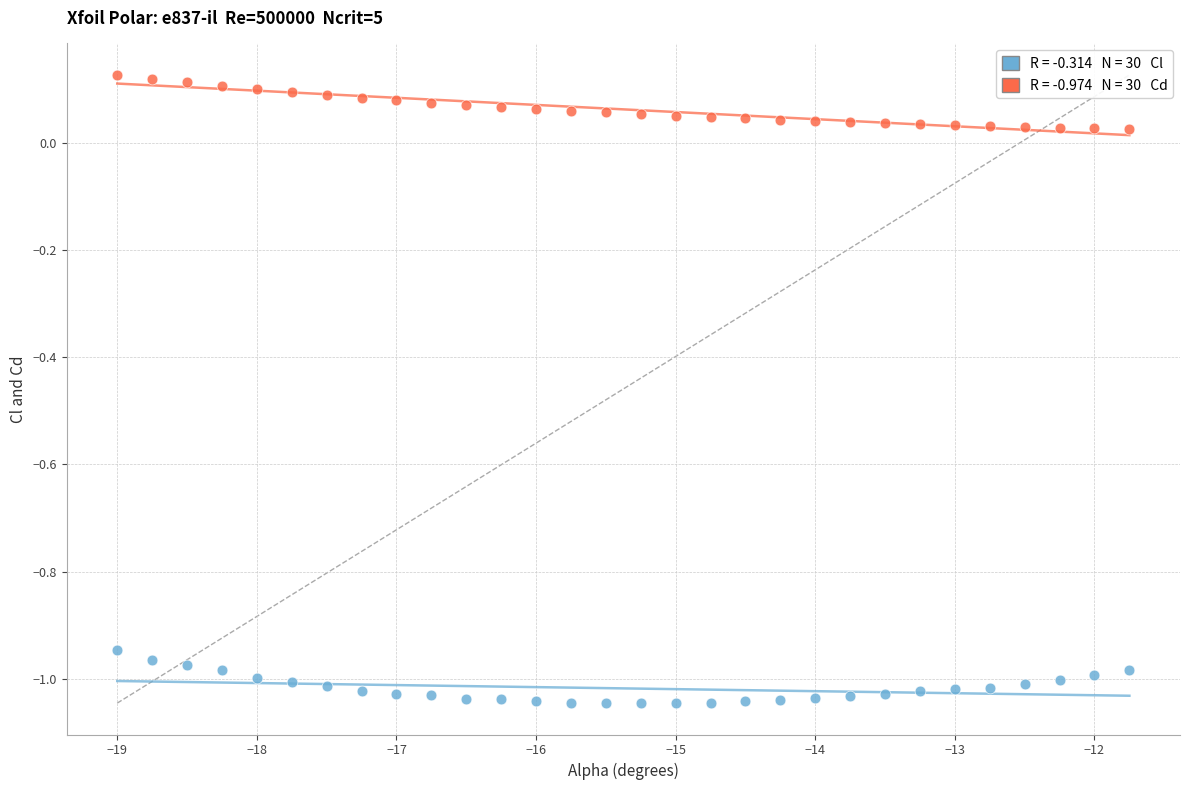

Across all data points, what is the range of Y values (max minus min)?

1.2